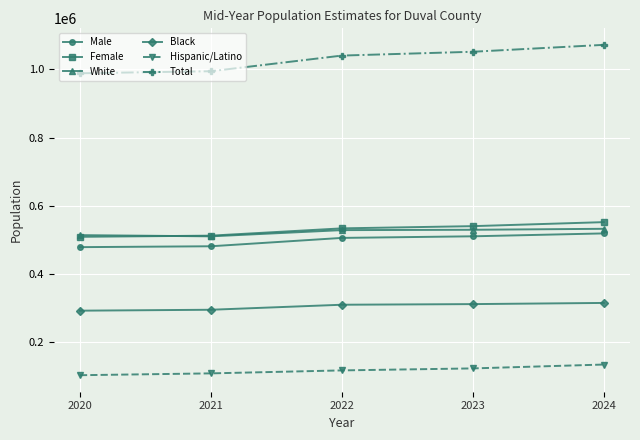

What is the approximate value of Hispanic/Latino at 2023, to the nearest 100?

123900